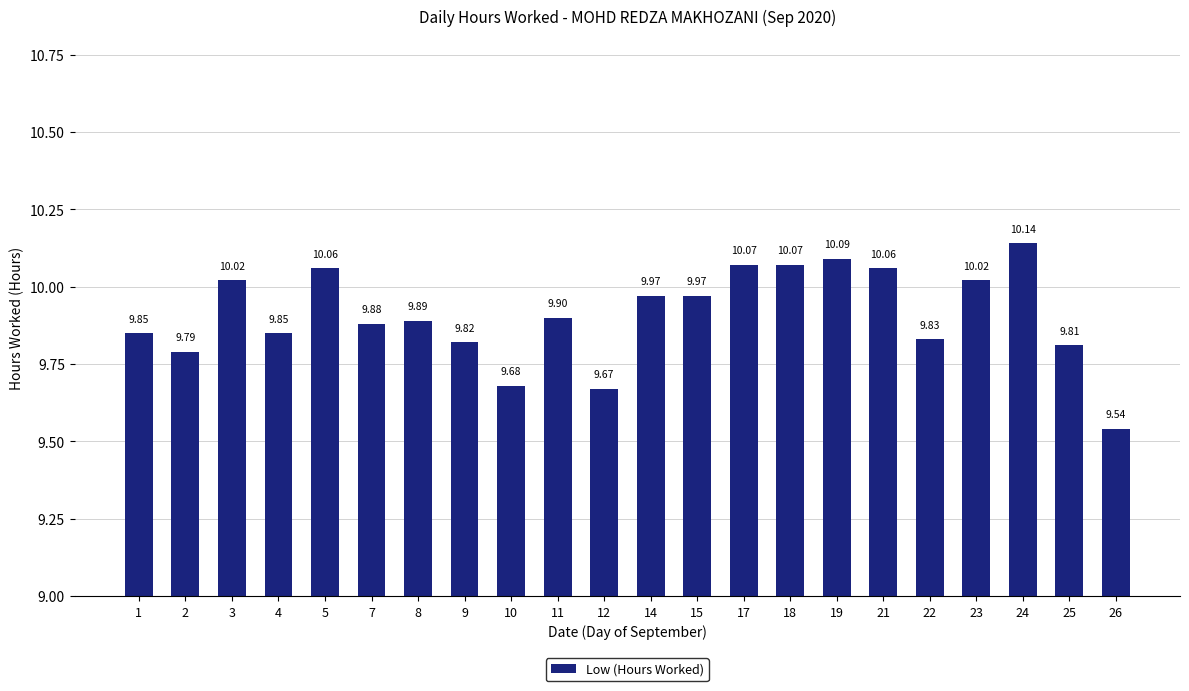

How many series are shown in this chart?

1